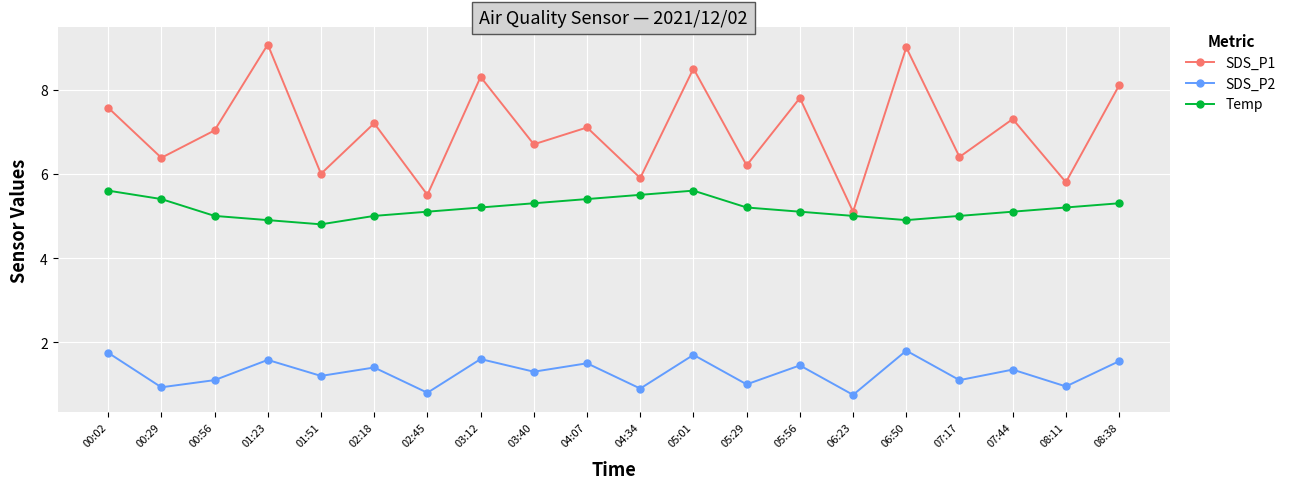

True or false: Temp and SDS_P1 cross at least once.

False